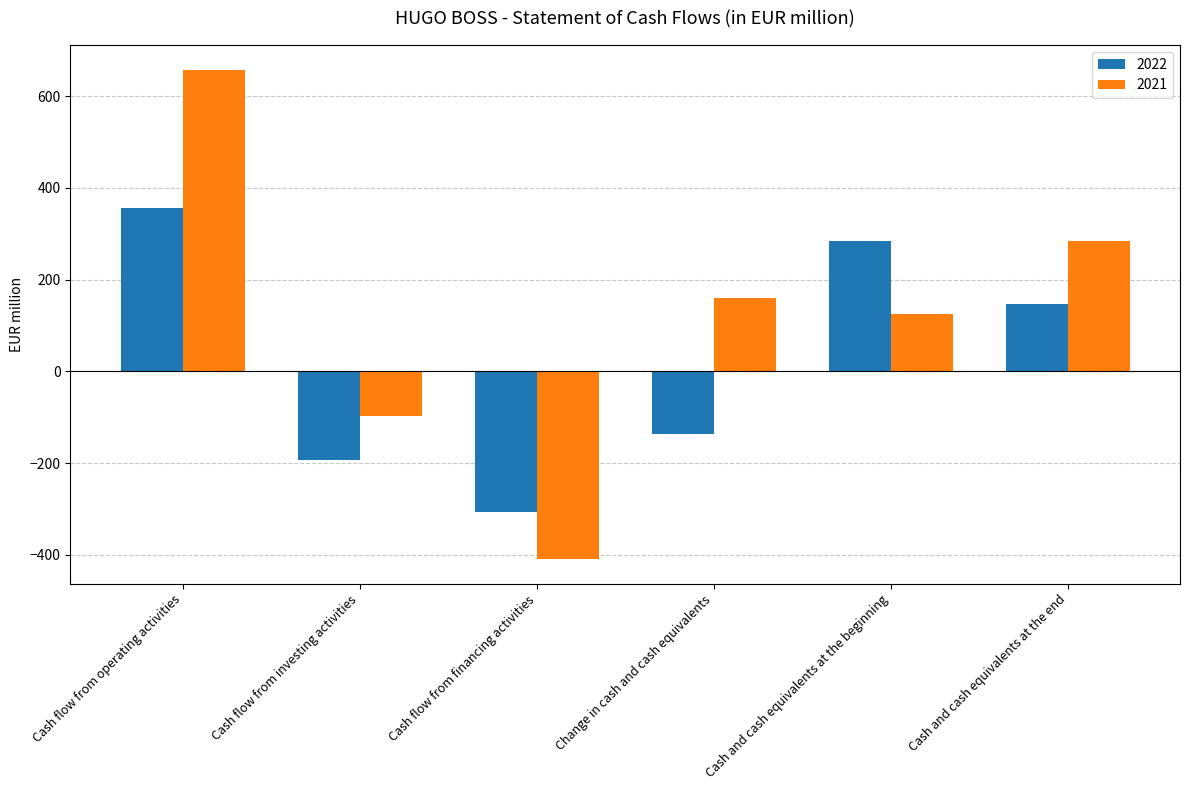

At which label does 2022 reach its minimum?

Cash flow from financing activities